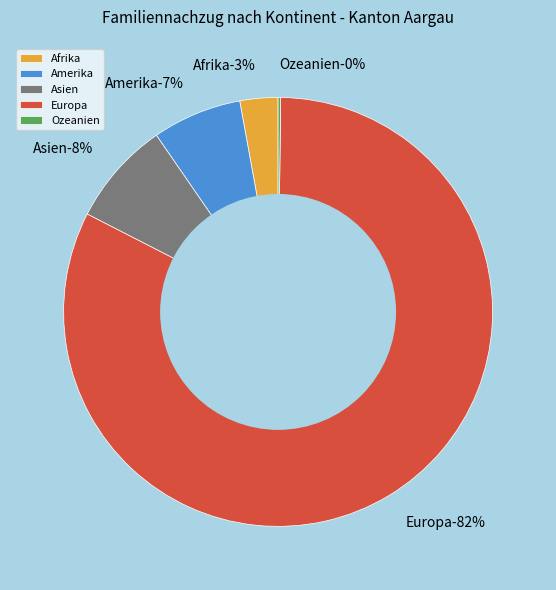

Count the number of slices in the pie.

5